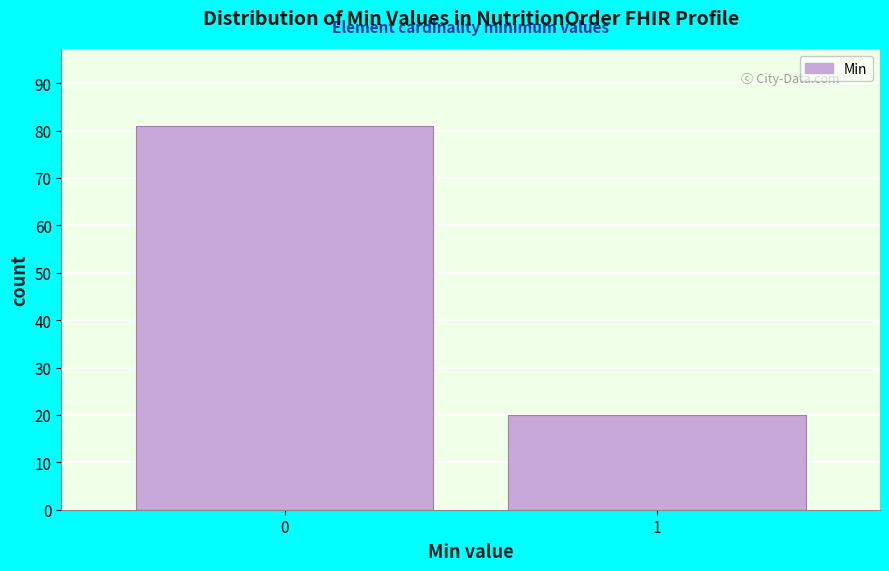

Reading left to right, transcribe all the data shown in this chart.

81	20